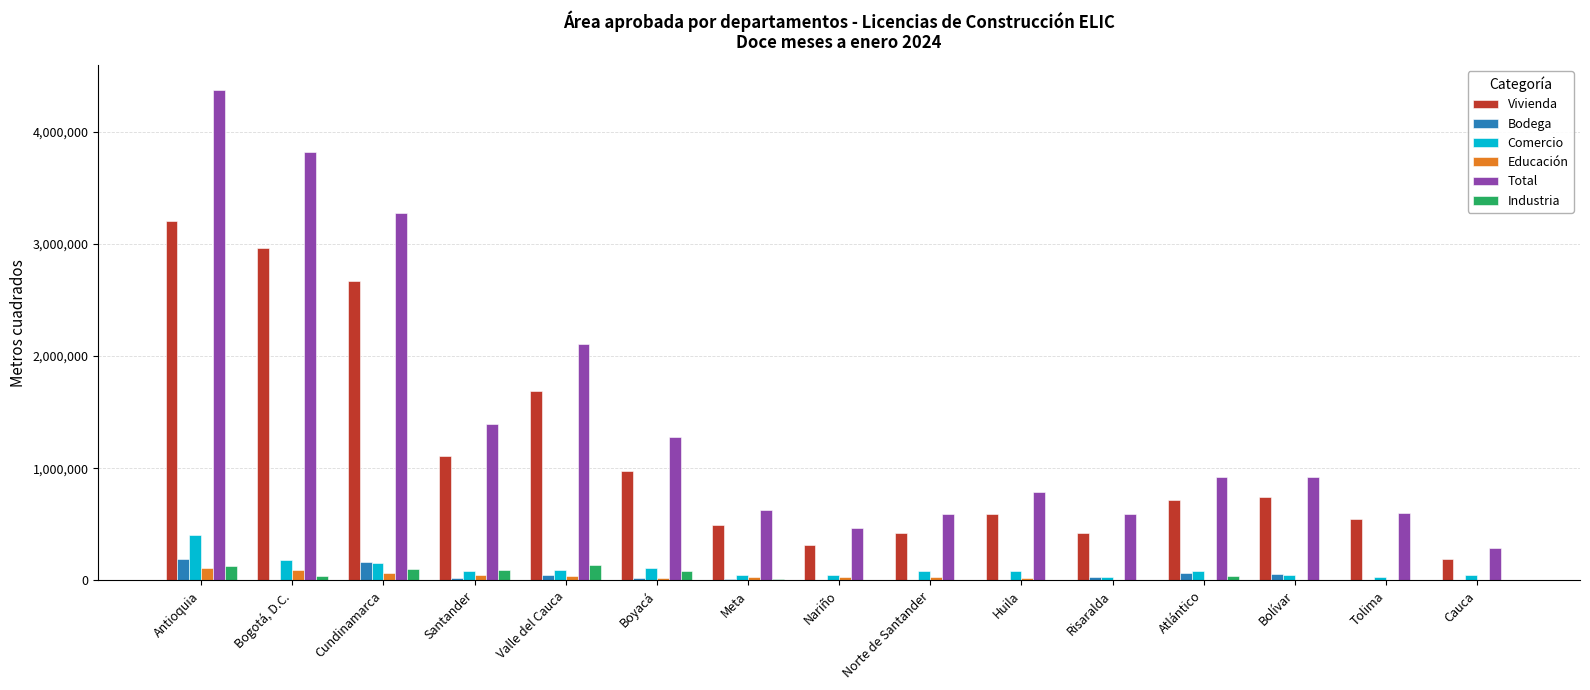

The Comercio series shows 109078 at Boyacá. True or false?

True